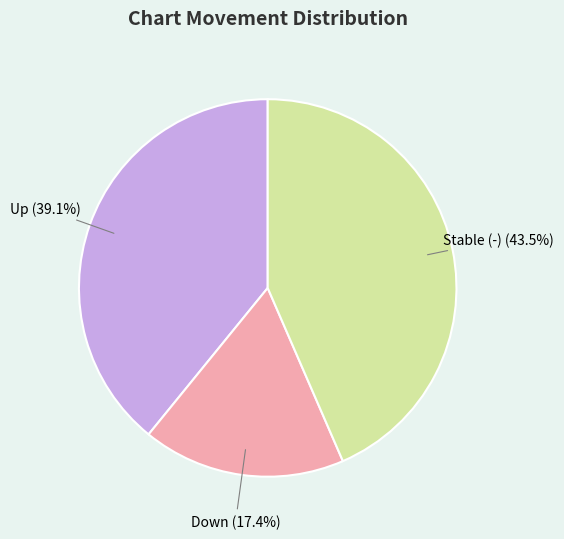

Approximately how many times larger is the value at Down compared to Up?

0.4